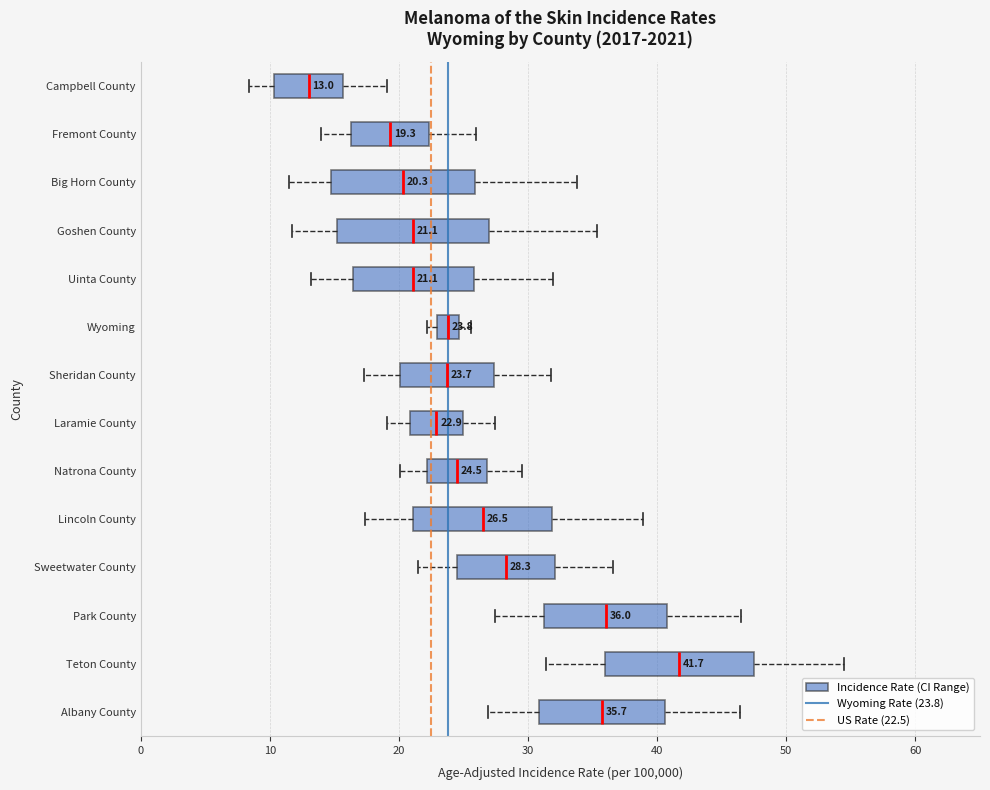

Which box has the furthest to the left median line?

Campbell County